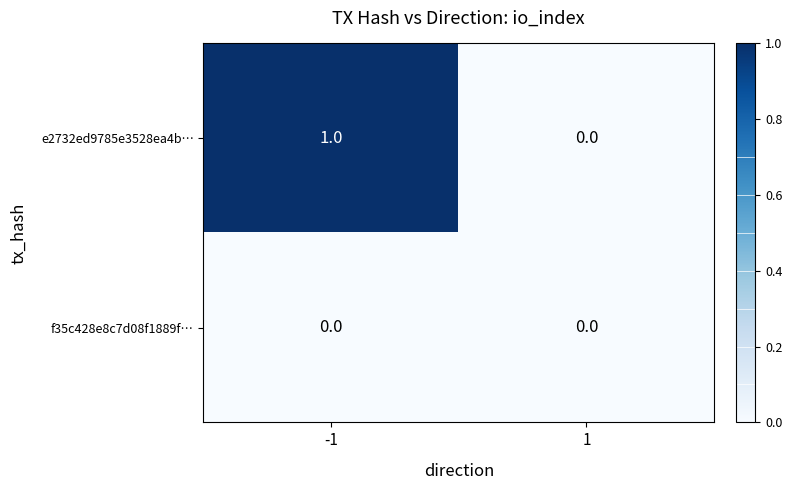

The f35c428e8c7d08f1889f… series shows 0 at 1. True or false?

True